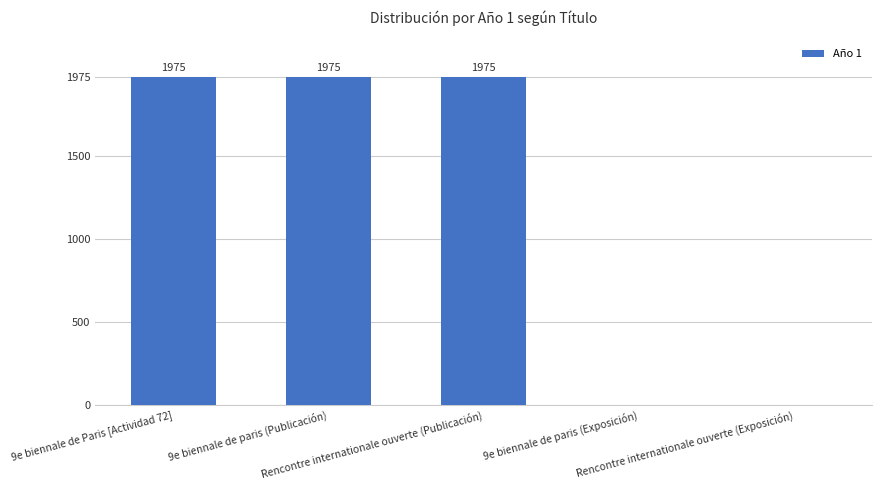

Reading left to right, what are all the values shown in this chart?

1975	1975	1975	0	0